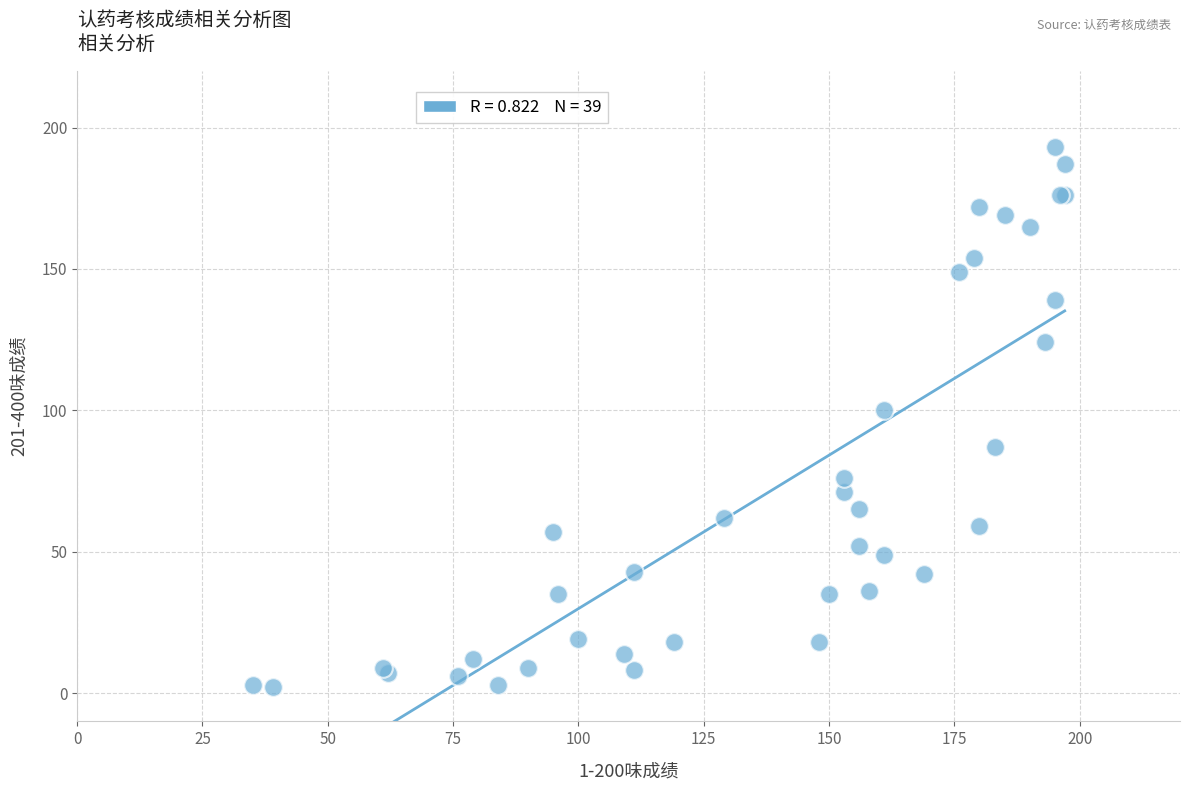

What Y value in the scatter plot is closest to 97?

100